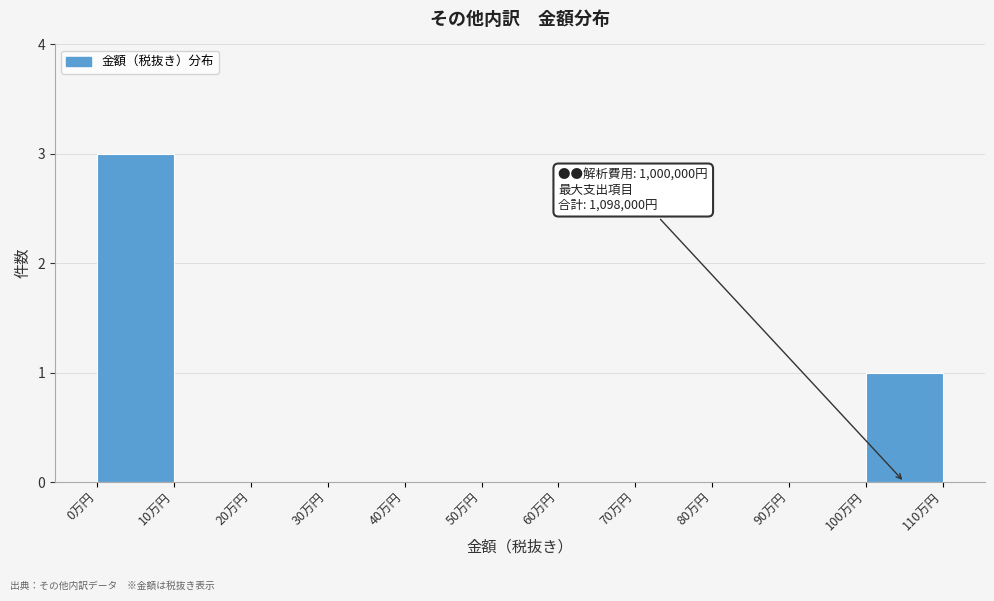

Reading right to left, extract all data points from this chart.

100万円=1	90万円=0	80万円=0	70万円=0	60万円=0	50万円=0	40万円=0	30万円=0	20万円=0	10万円=0	0万円=3